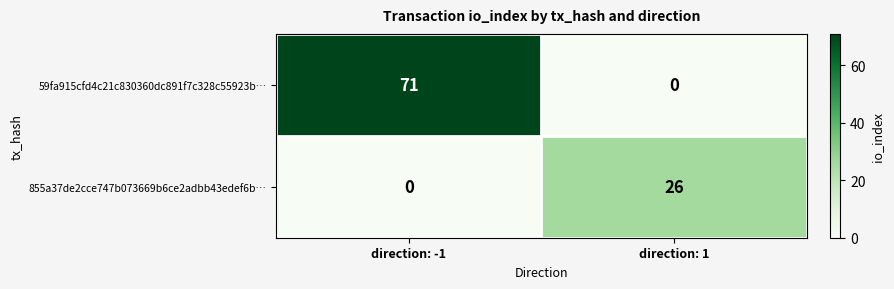

At how many categories does at least one series exceed 15?

2